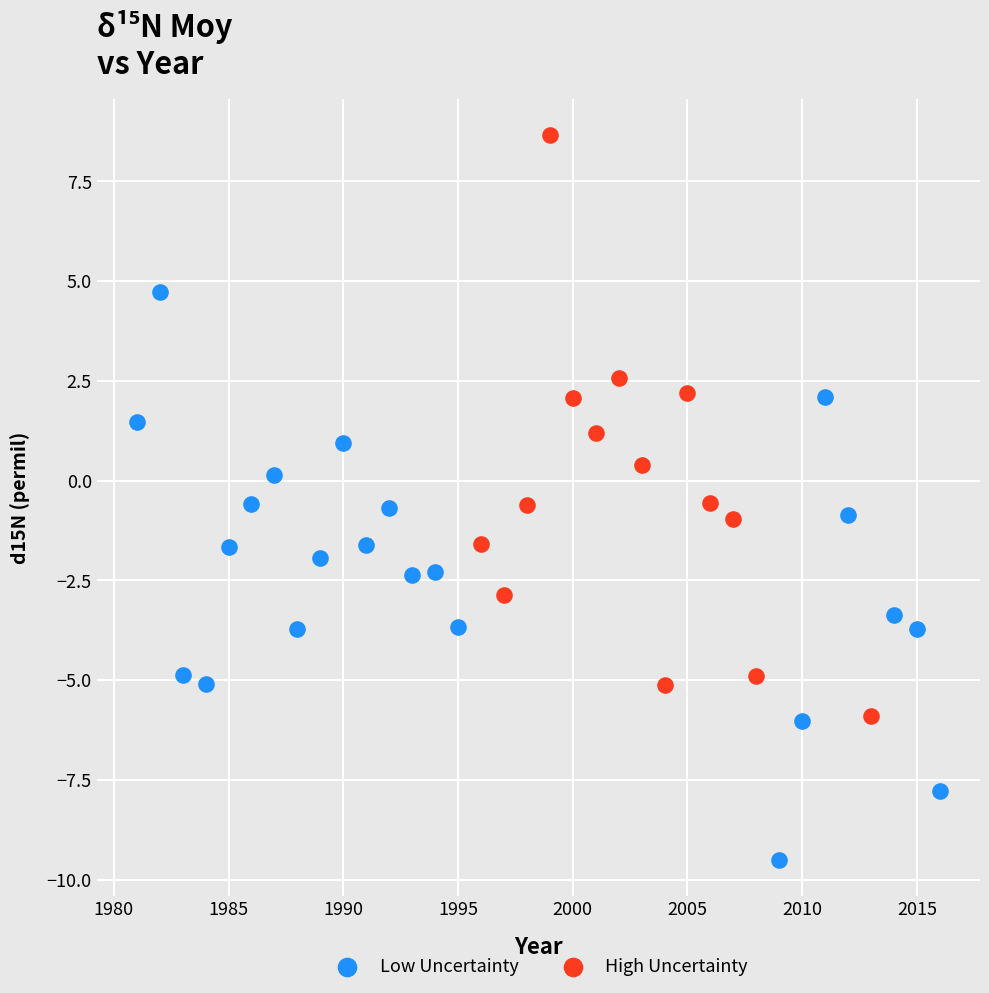

Which series contains the highest Y value?

High Uncertainty